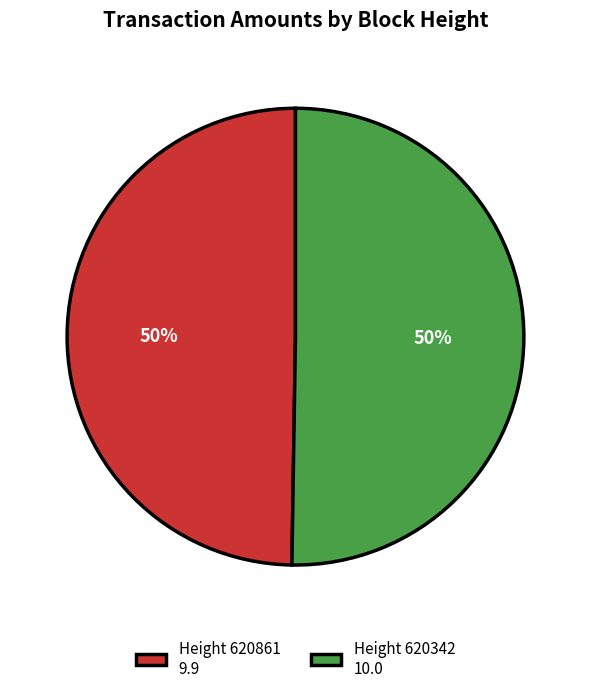

How many segments does this pie chart have?

2